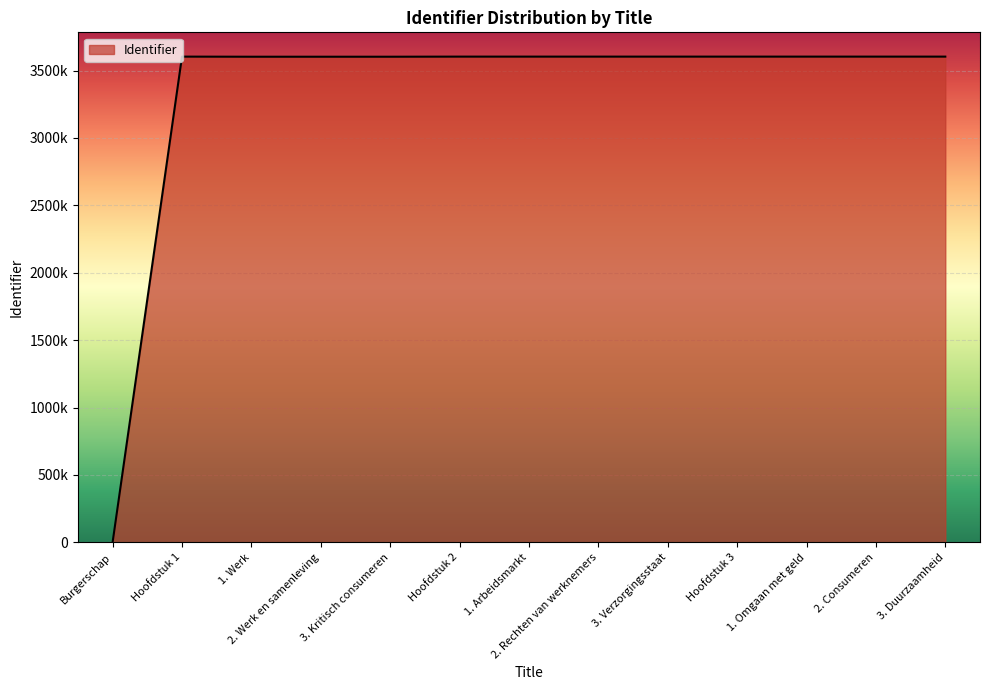

List the labels in order of value, largest first.

3. Duurzaamheid, 2. Consumeren, 1. Omgaan met geld, 3. Verzorgingsstaat, 2. Rechten van werknemers, 1. Arbeidsmarkt, Hoofdstuk 3, Hoofdstuk 2, Hoofdstuk 1, 3. Kritisch consumeren, 2. Werk en samenleving, 1. Werk, Burgerschap